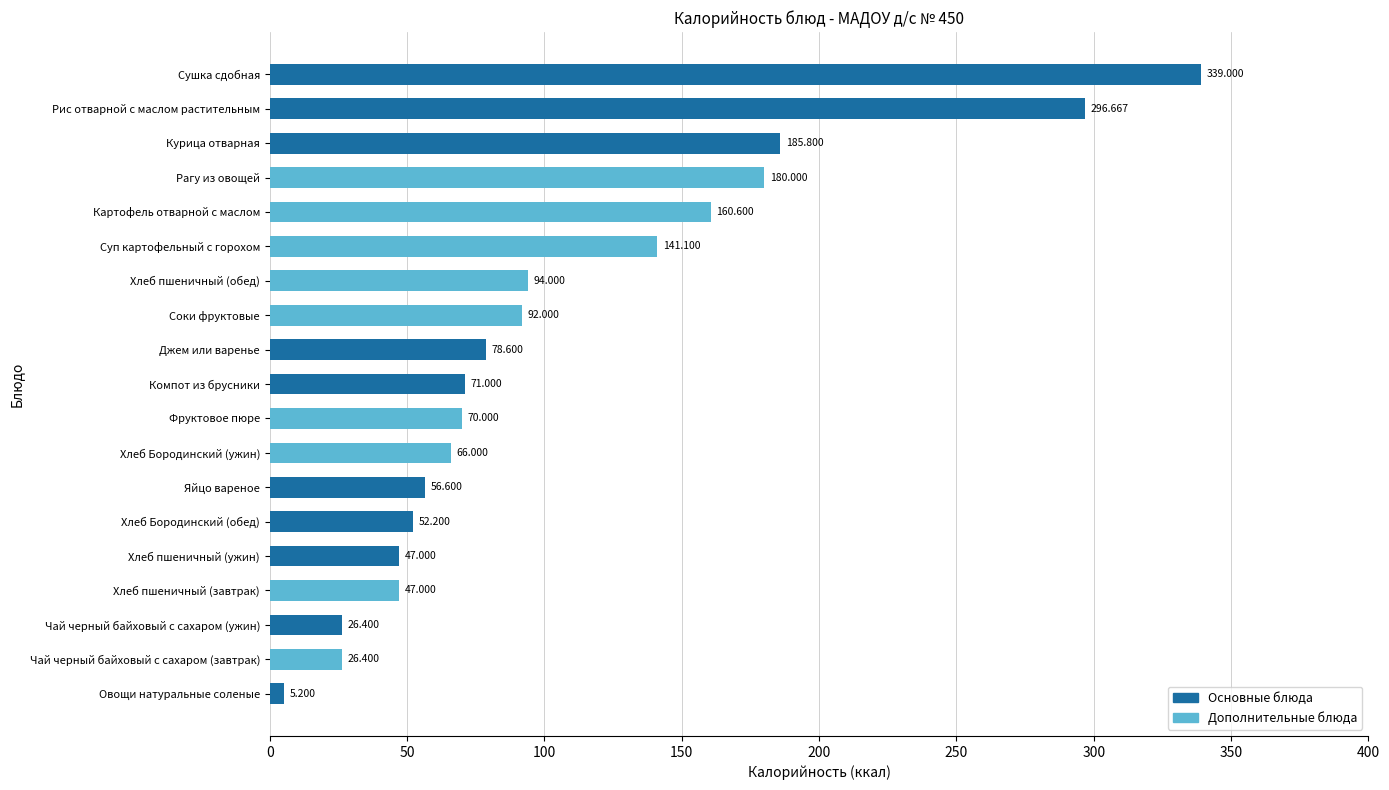

True or false: the data shows 94.0 at Хлеб пшеничный (обед).

True